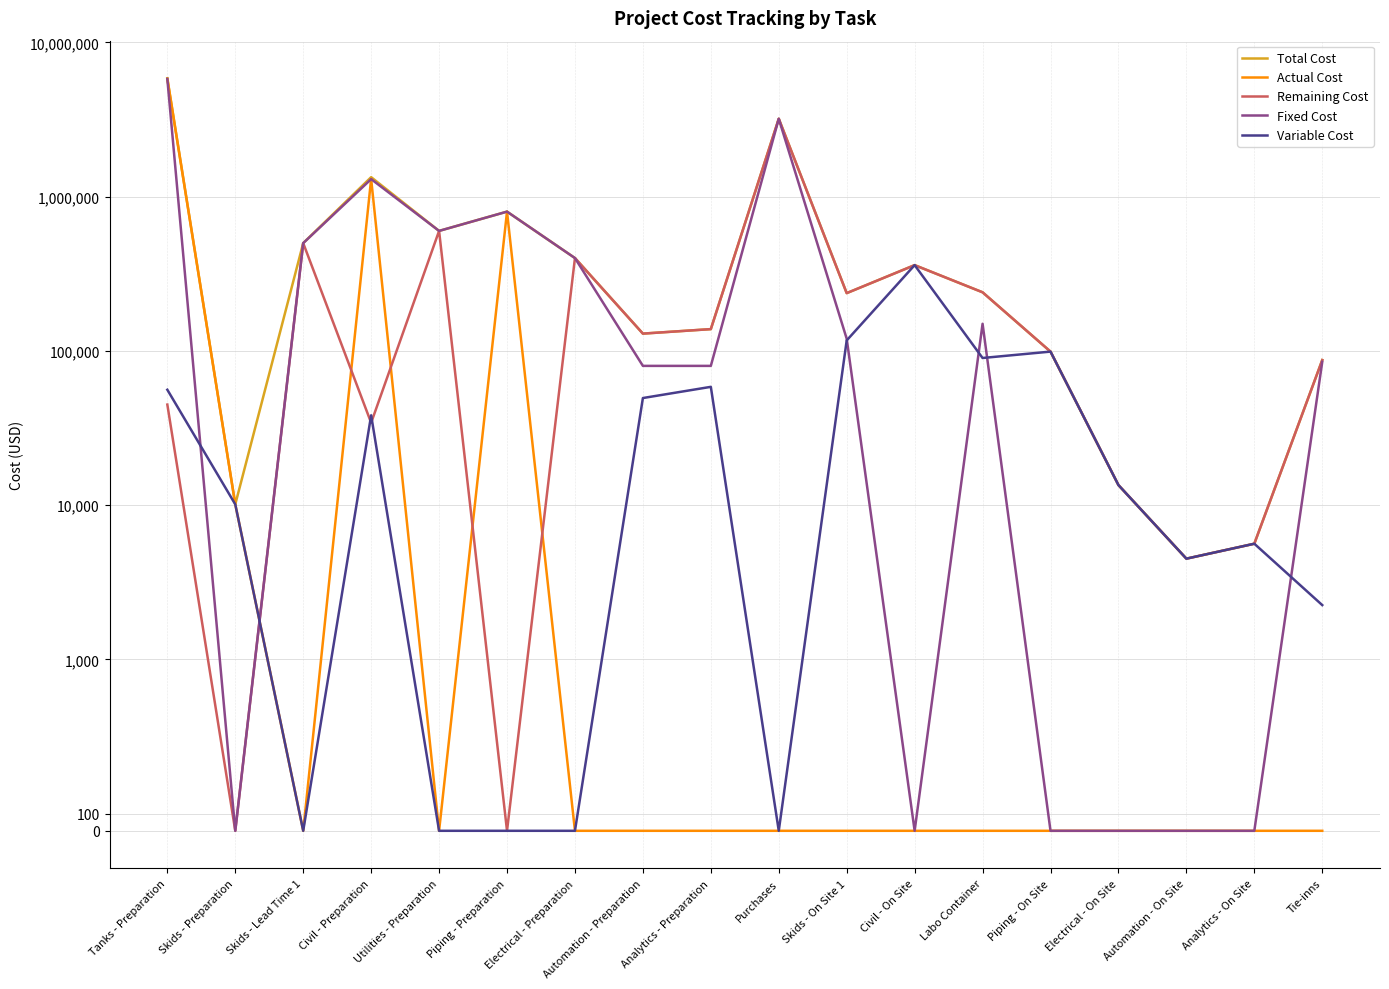

True or false: Actual Cost and Total Cost intersect in this chart.

False